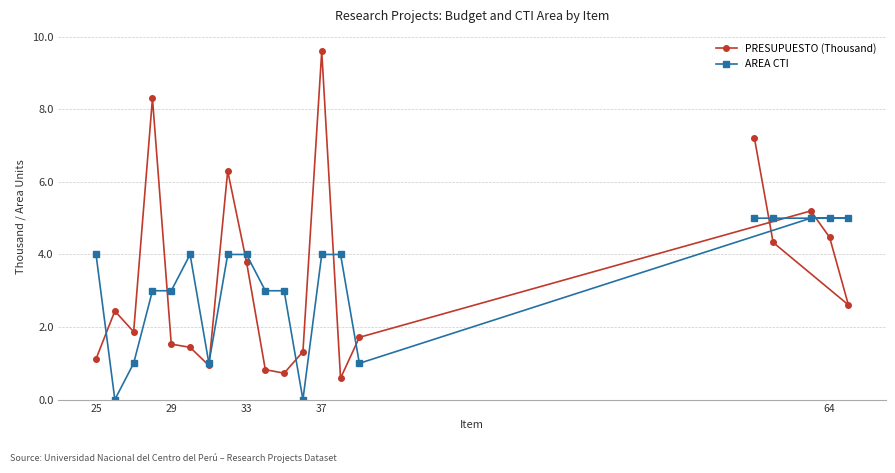

What is the average value of the PRESUPUESTO (Thousand) series?

3.3